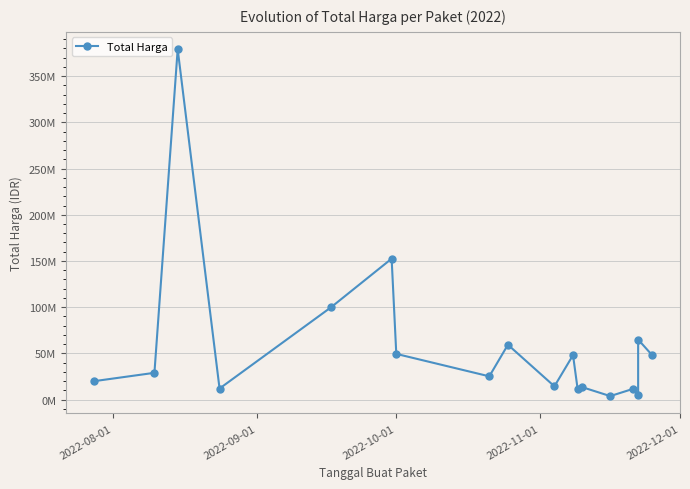

How many interior local peaks (higher than both neighbors) does the data have?

7